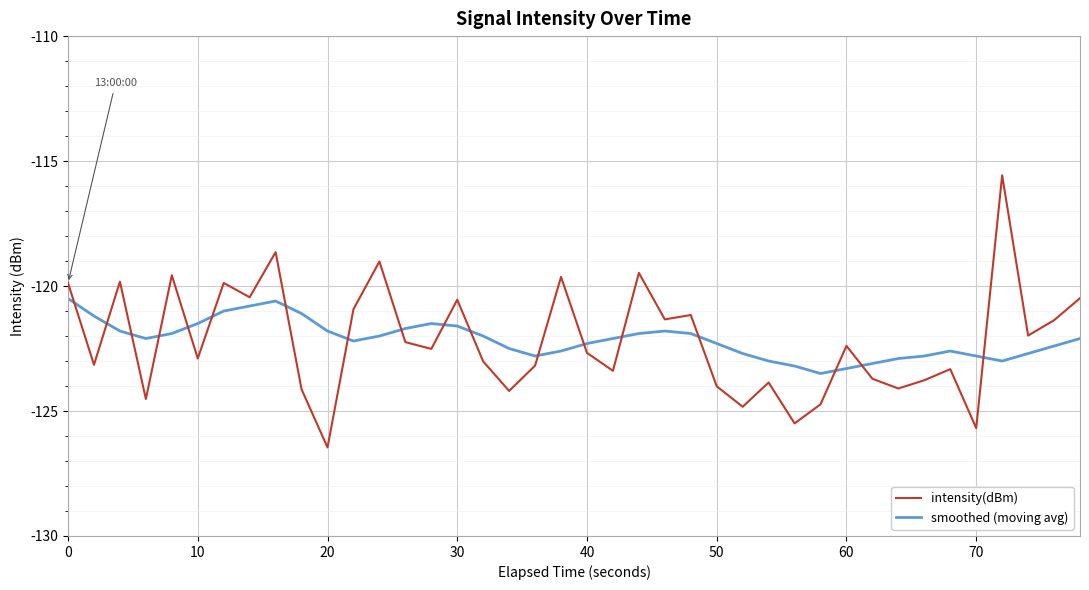

What is the greatest value displayed?

-115.6